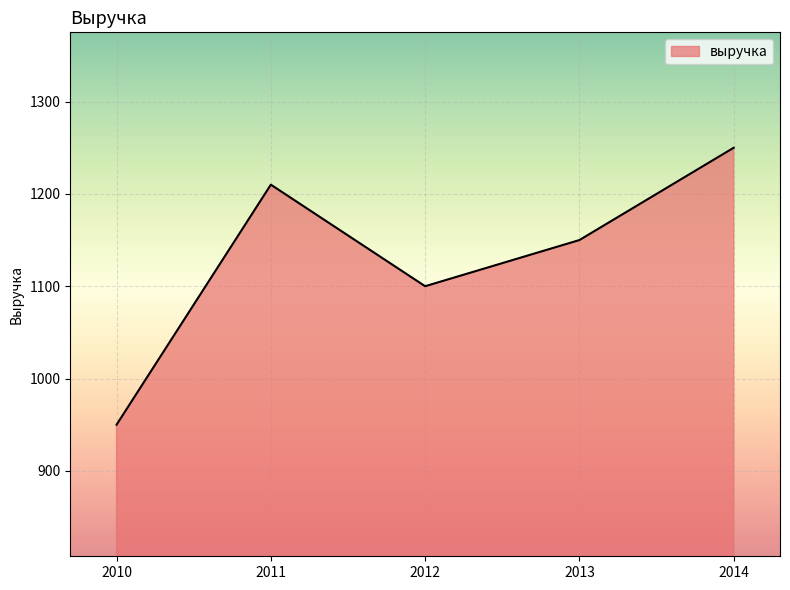

True or false: the data shows 950 at 2010.

True